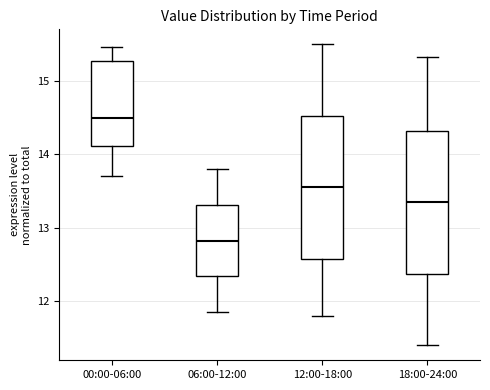

Reading left to right, read every box against the y-axis: the position of its median line, the range the box covers, and the ends of its whiskers. The values are not printed on the chart, so give them approximately, as read against the axis.

00:00-06:00: median 14.5, box 14.1 to 15.3, whiskers 13.7 to 15.5
06:00-12:00: median 12.8, box 12.3 to 13.3, whiskers 11.9 to 13.8
12:00-18:00: median 13.6, box 12.6 to 14.5, whiskers 11.8 to 15.5
18:00-24:00: median 13.4, box 12.4 to 14.3, whiskers 11.4 to 15.3